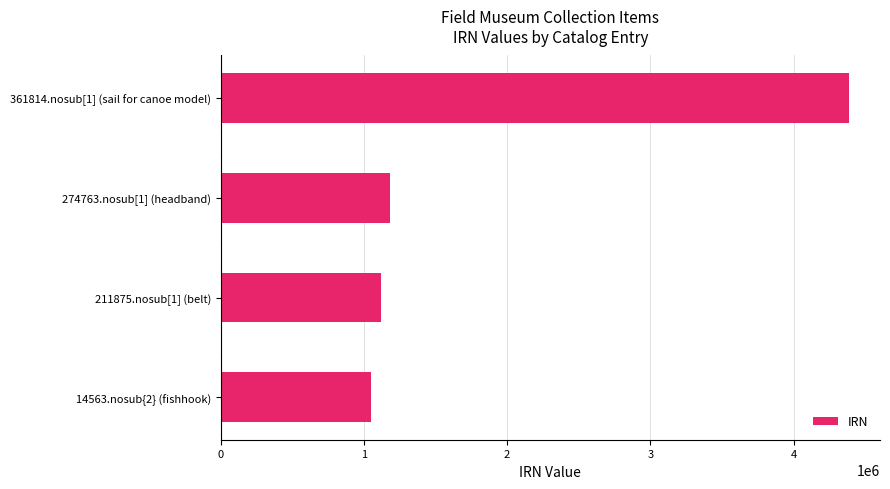

Rank the categories by value from lowest to highest.

14563.nosub{2} (fishhook), 211875.nosub[1] (belt), 274763.nosub[1] (headband), 361814.nosub[1] (sail for canoe model)